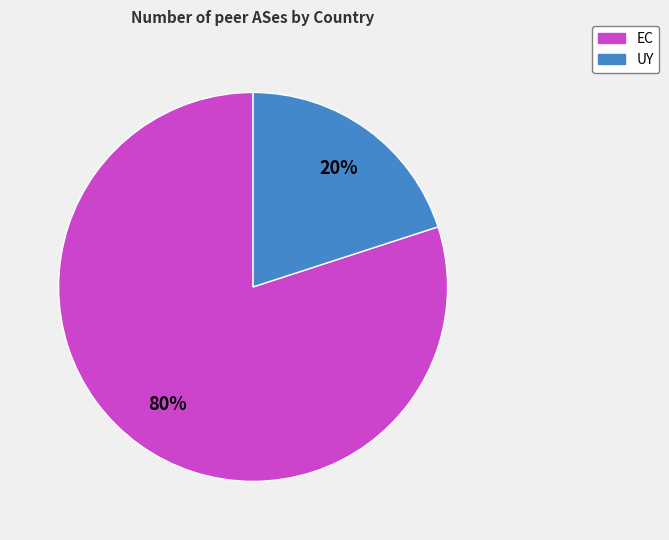

How many slices are in this pie chart?

2